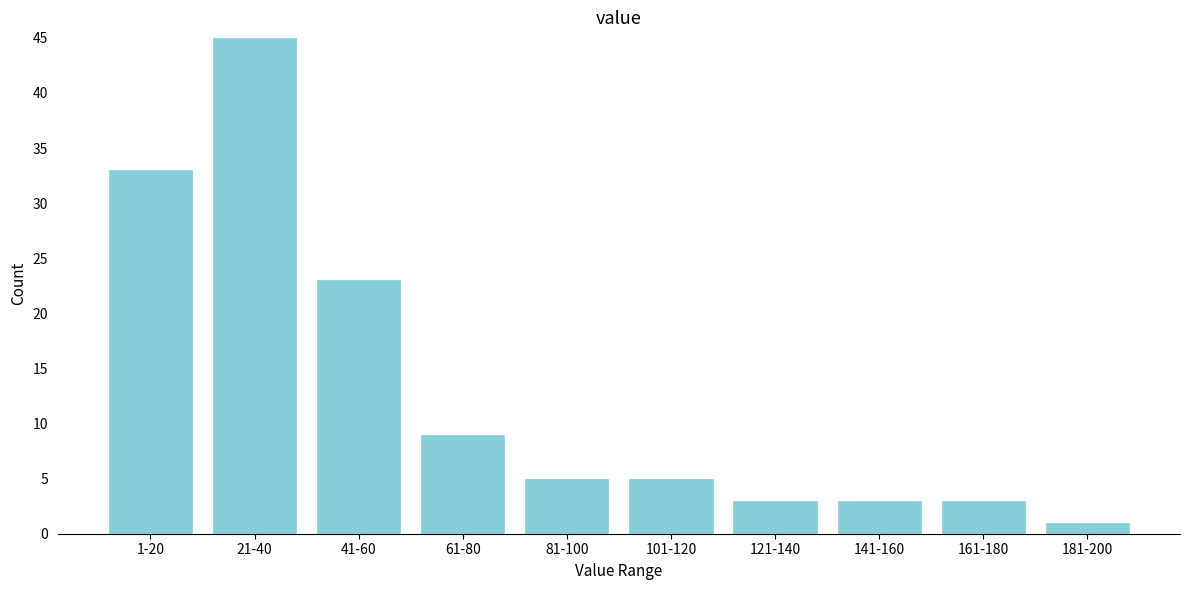

Reading left to right, extract all data points from this chart.

33	45	23	9	5	5	3	3	3	1